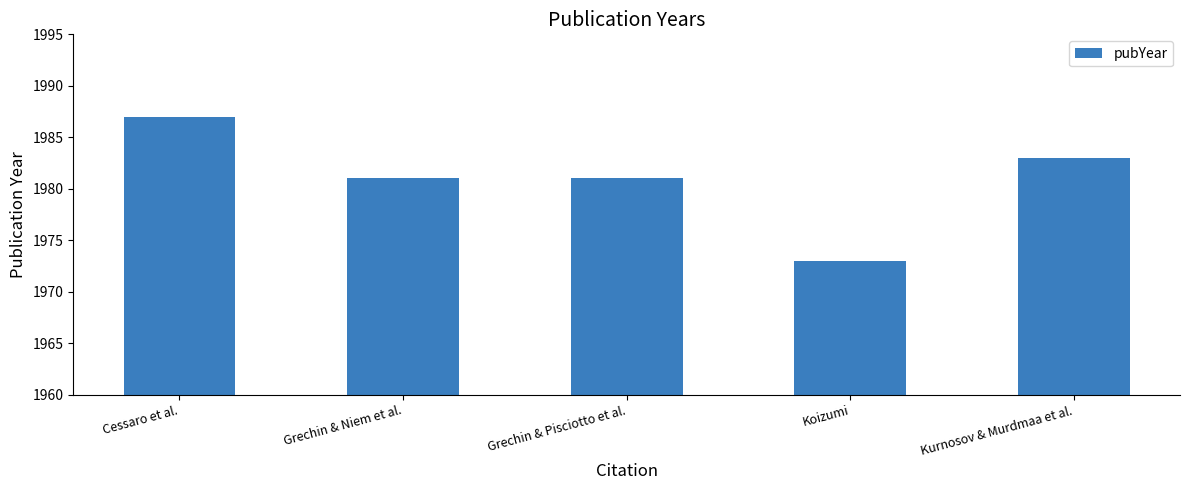

Read the value at Grechin & Niem et al..

1981